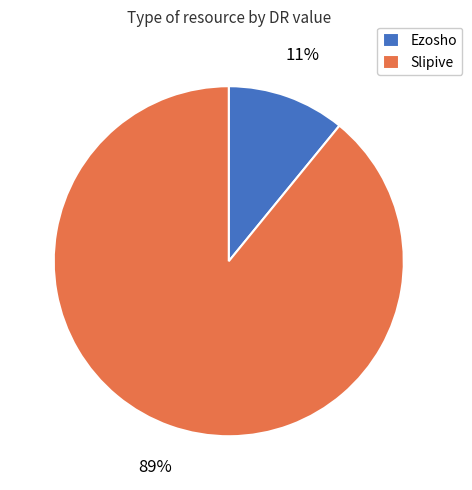

Rank the categories by value from lowest to highest.

Ezosho, Slipive